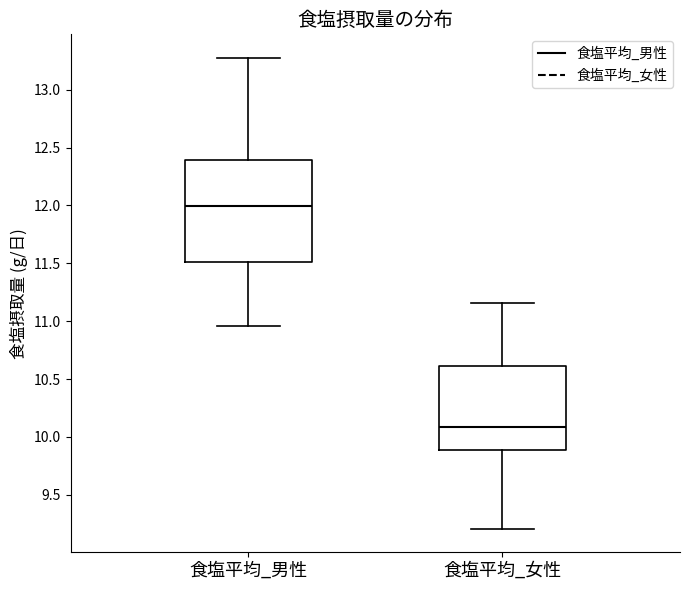

Which box is the tallest, from its lower edge to its upper edge?

食塩平均_男性